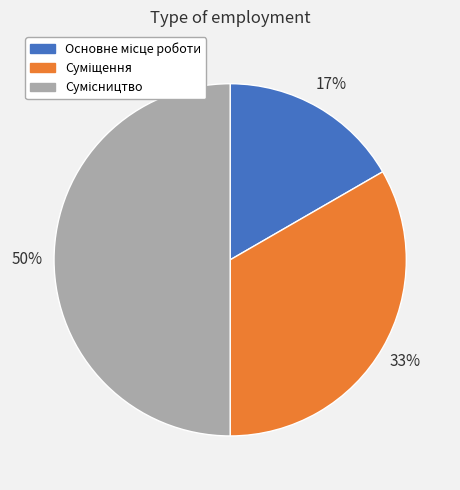

To the nearest percent, what is the average slice percentage?

33%